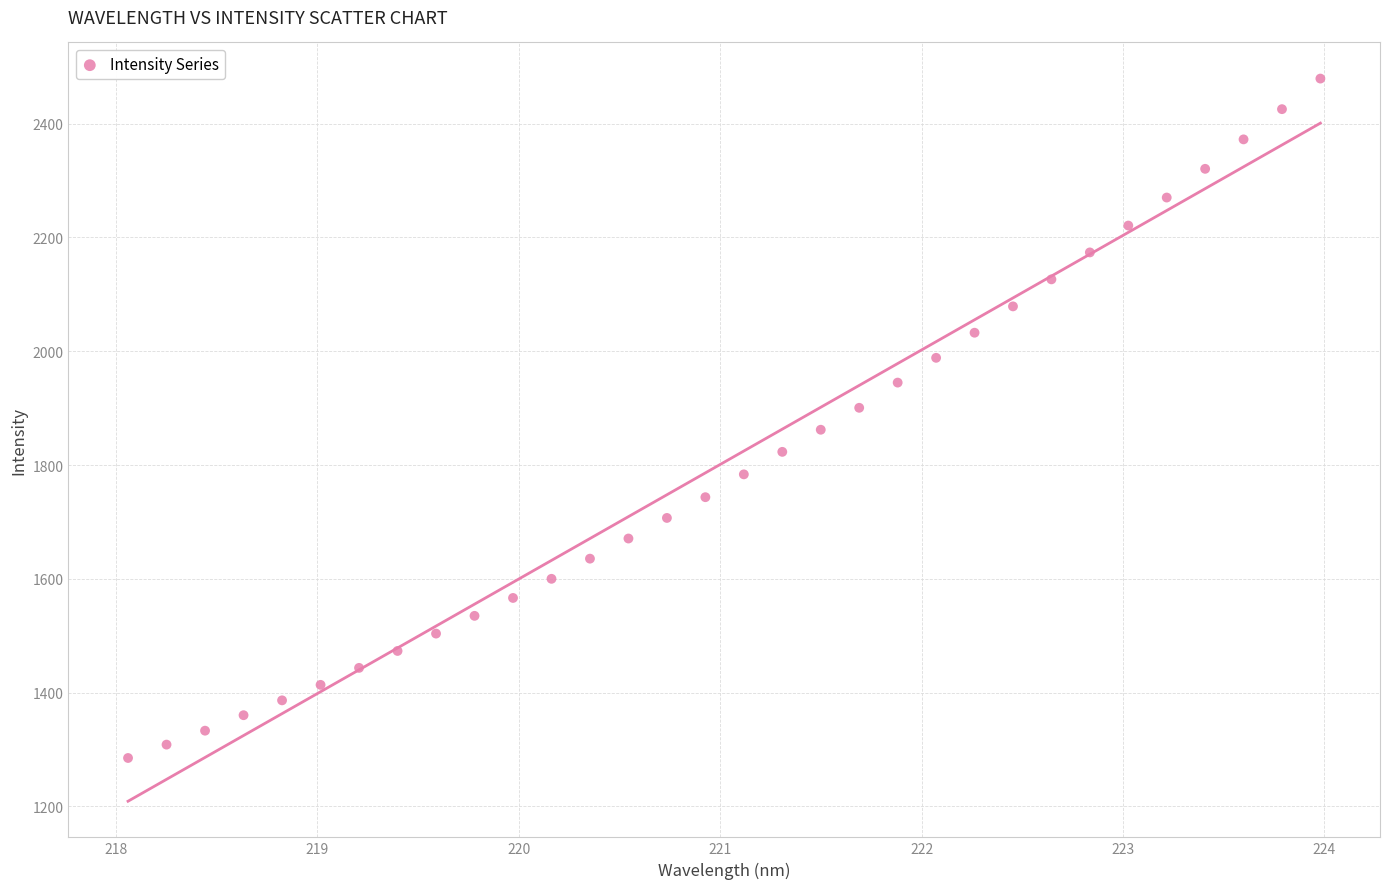

What is the range of X values (max minus min)?

5.9